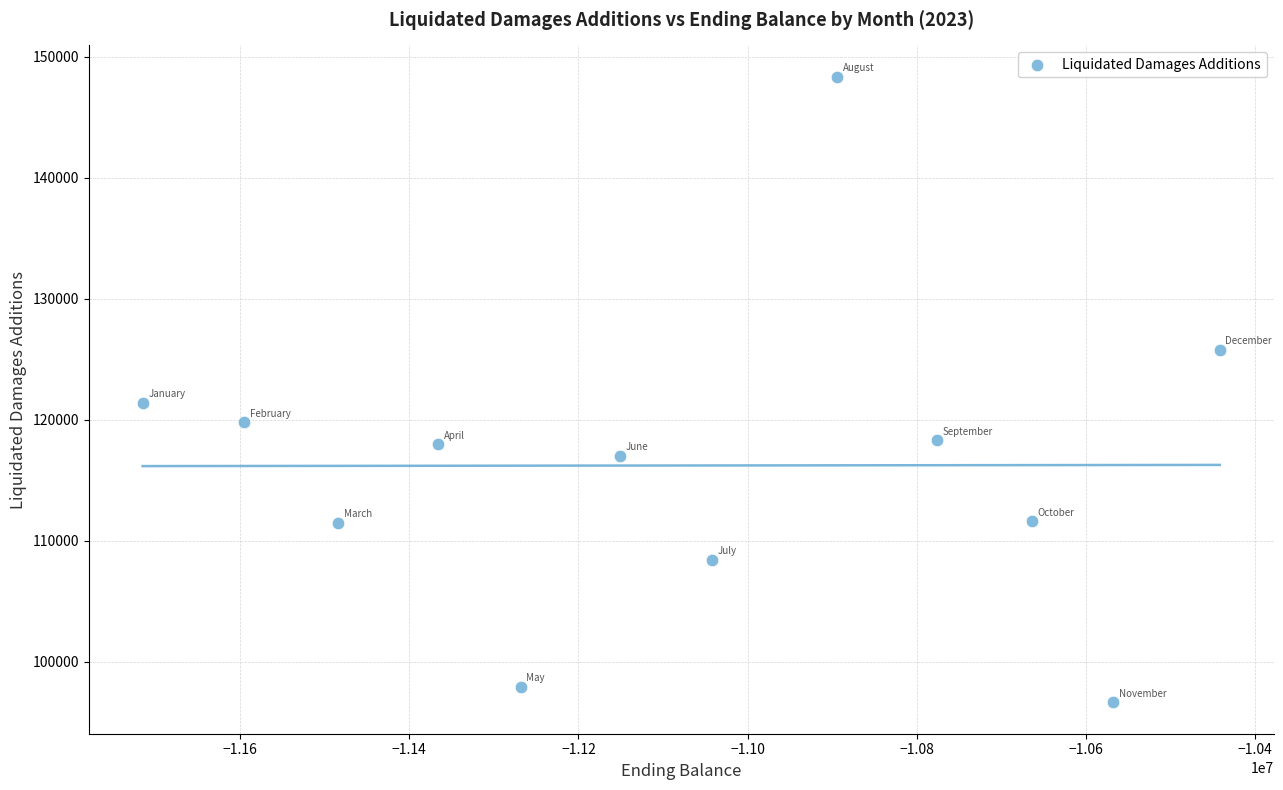

What is the range of X values (max minus min)?

1273205.0